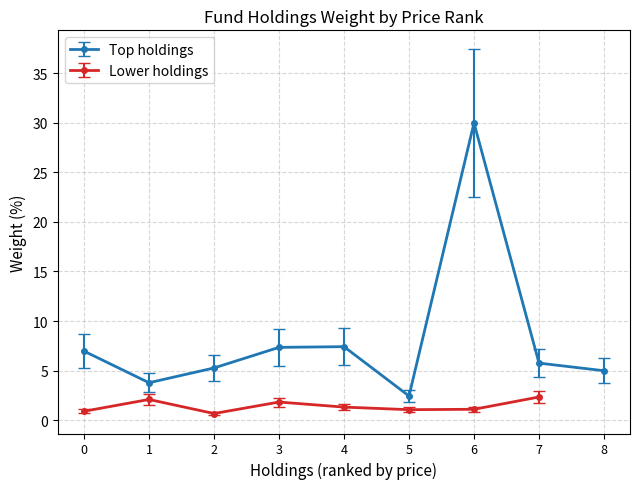

True or false: Top holdings has more than 0 points higher than both neighbors.

True